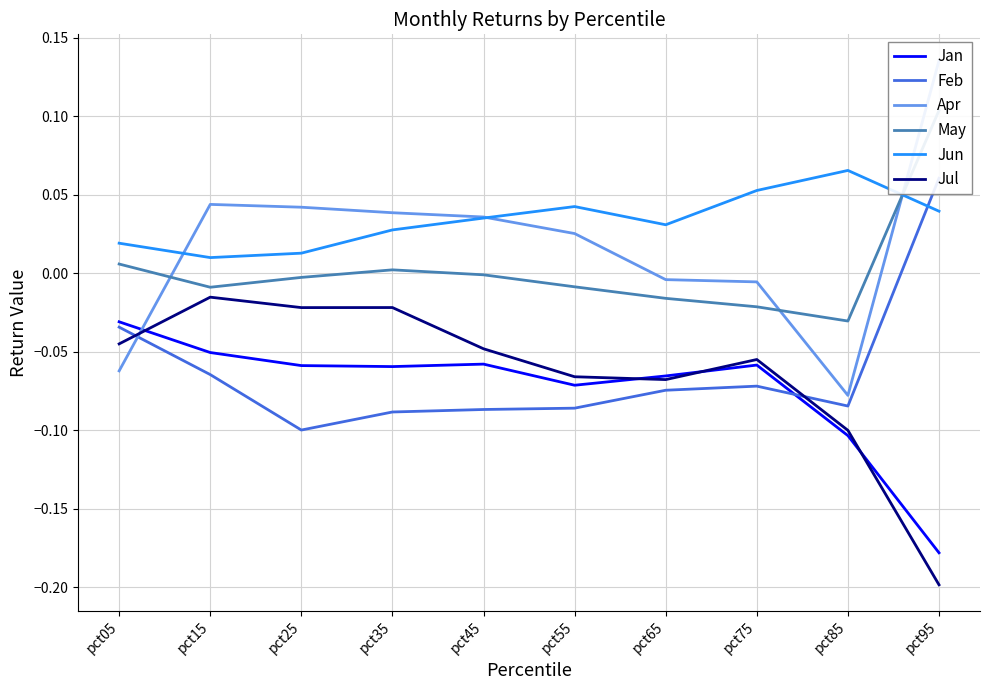

How many data points in May are above 0?

3